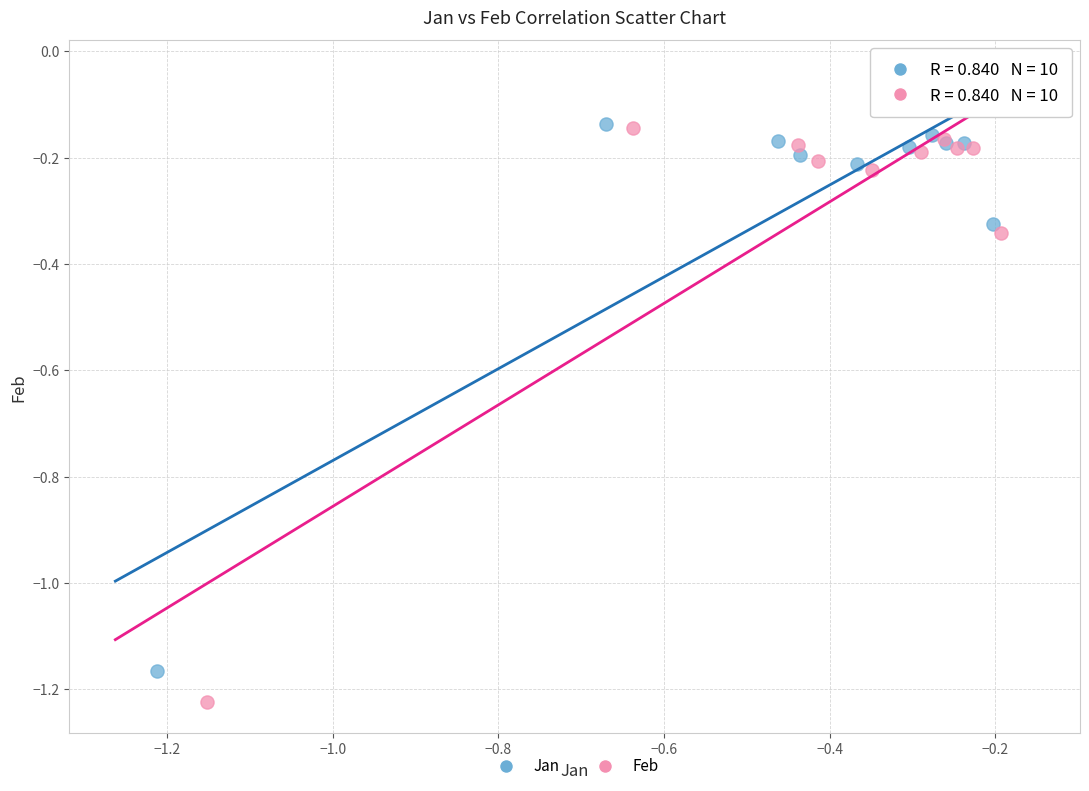

Which series has the largest Y range (max minus min)?

Feb